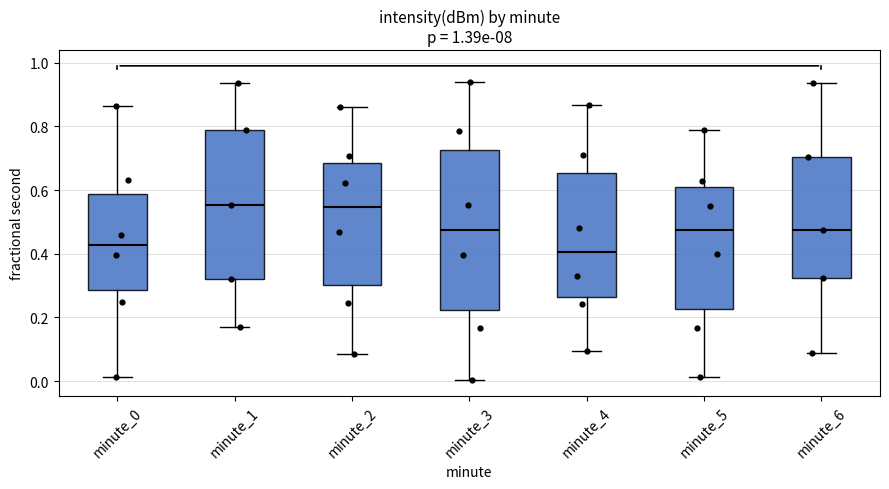

Reading left to right, read every box against the y-axis: the position of its median line, the range the box covers, and the ends of its whiskers. The values are not printed on the chart, so give them approximately, as read against the axis.

minute_0: median 0.42, box 0.28 to 0.58, whiskers 0.02 to 0.86
minute_1: median 0.56, box 0.32 to 0.78, whiskers 0.16 to 0.94
minute_2: median 0.54, box 0.30 to 0.68, whiskers 0.08 to 0.86
minute_3: median 0.48, box 0.22 to 0.72, whiskers 0.00 to 0.94
minute_4: median 0.40, box 0.26 to 0.66, whiskers 0.10 to 0.86
minute_5: median 0.48, box 0.22 to 0.60, whiskers 0.02 to 0.78
minute_6: median 0.48, box 0.32 to 0.70, whiskers 0.08 to 0.94